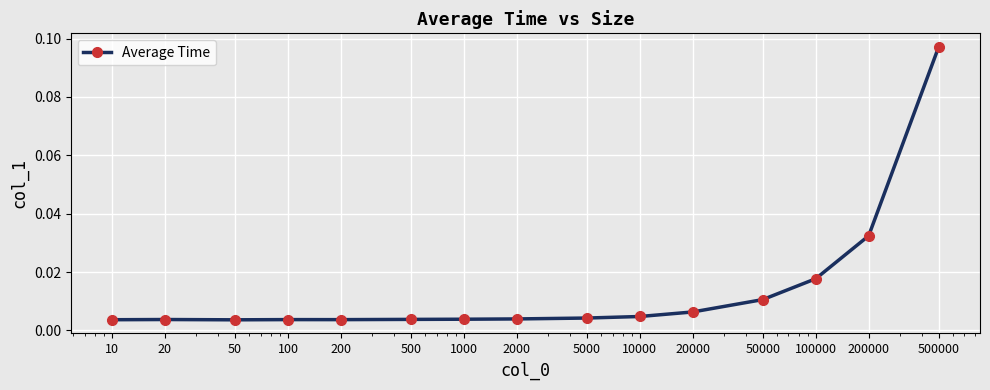

True or false: there are more than 1 points higher than both neighbors.

True